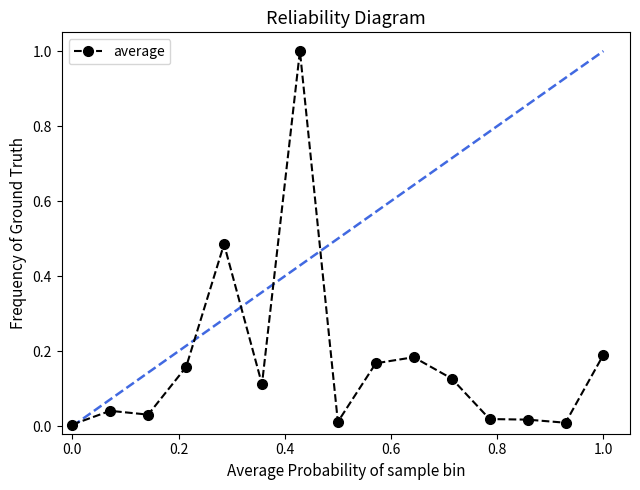

True or false: there are more than 0 points higher than both neighbors.

True